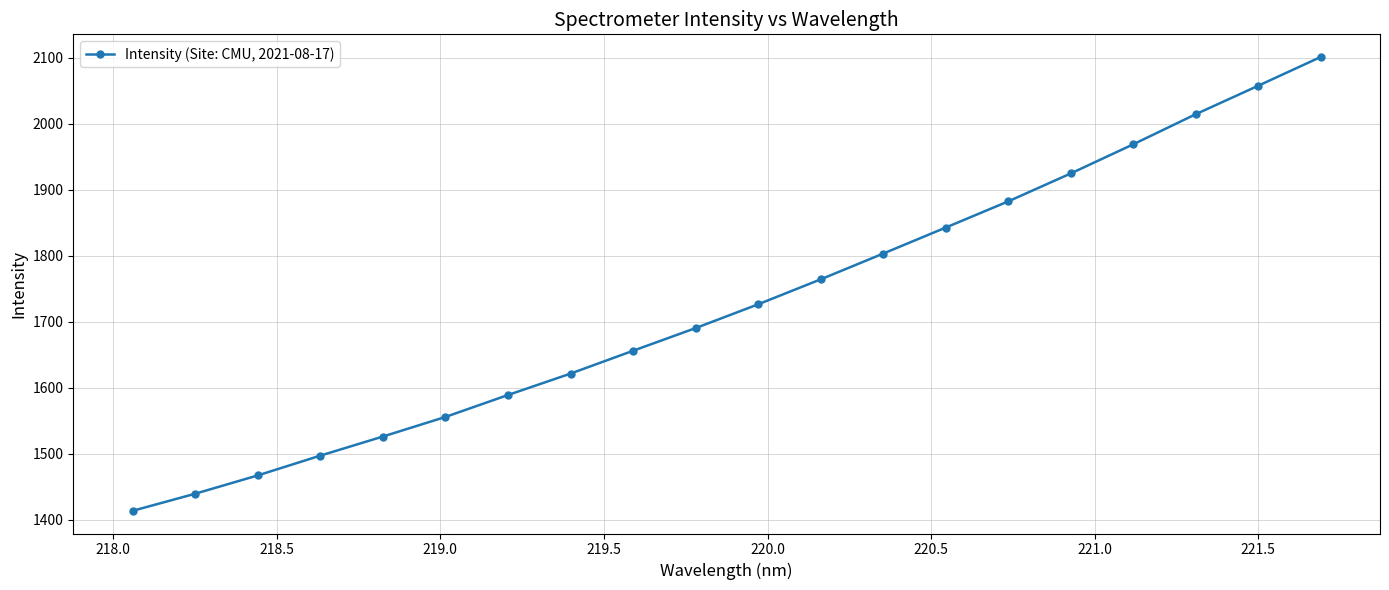

True or false: the data has more than 2 interior local peaks.

False